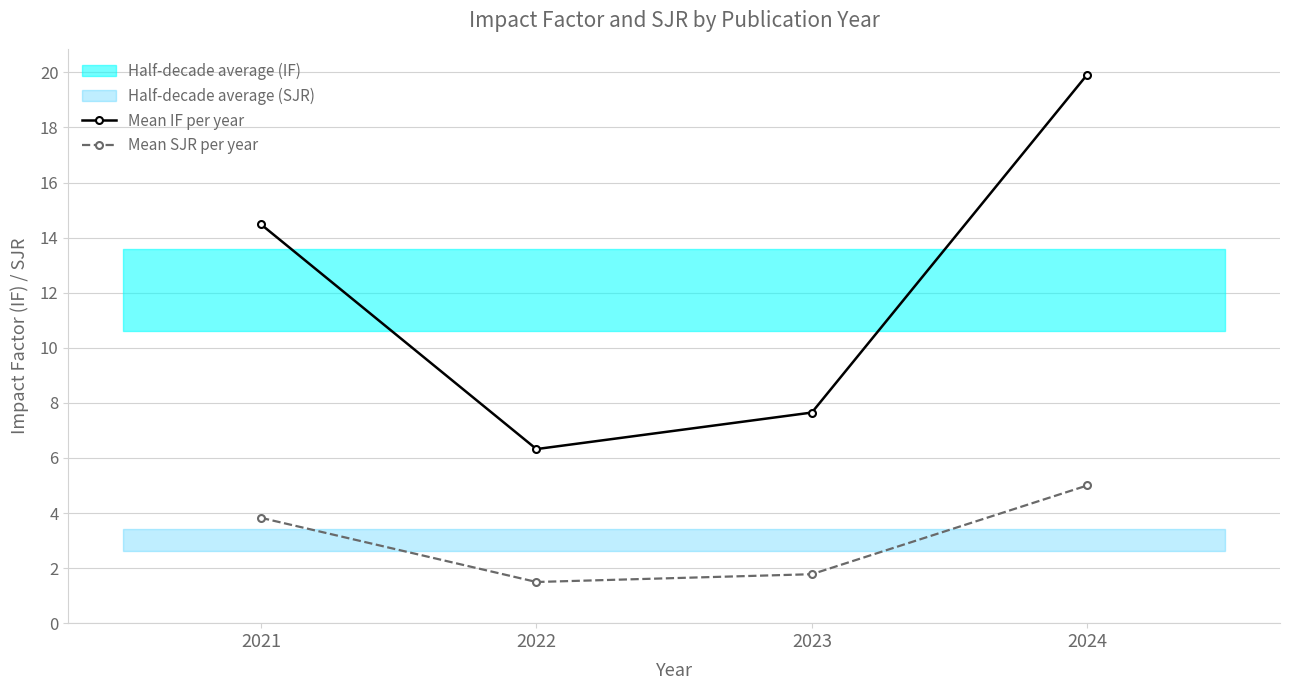

At which category is the sum across all series the highest?

2024